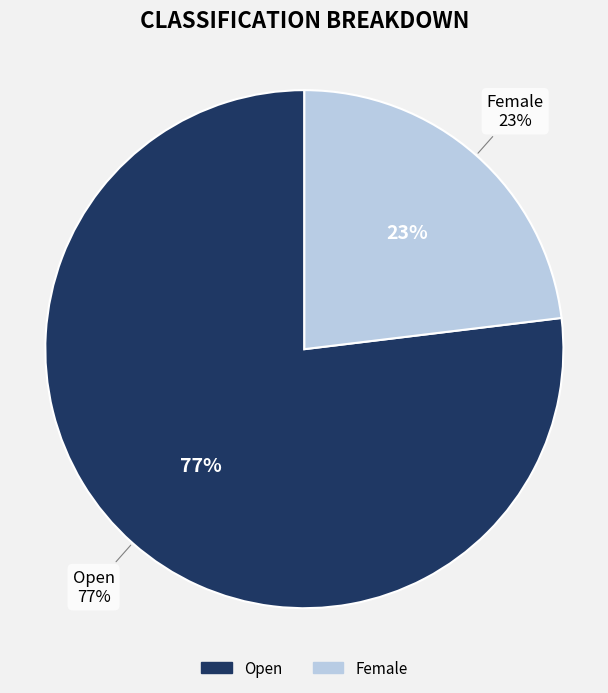

What percentage is the Open slice, to the nearest percent?

77%